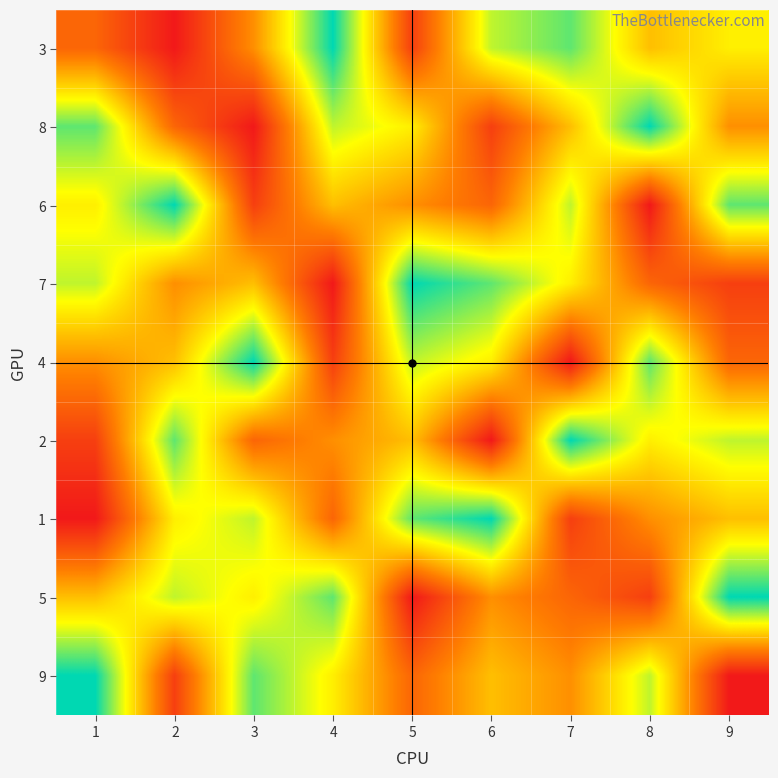

At 1, list the series in order from smallest to largest.

1, 2, 3, 4, 5, 6, 7, 8, 9